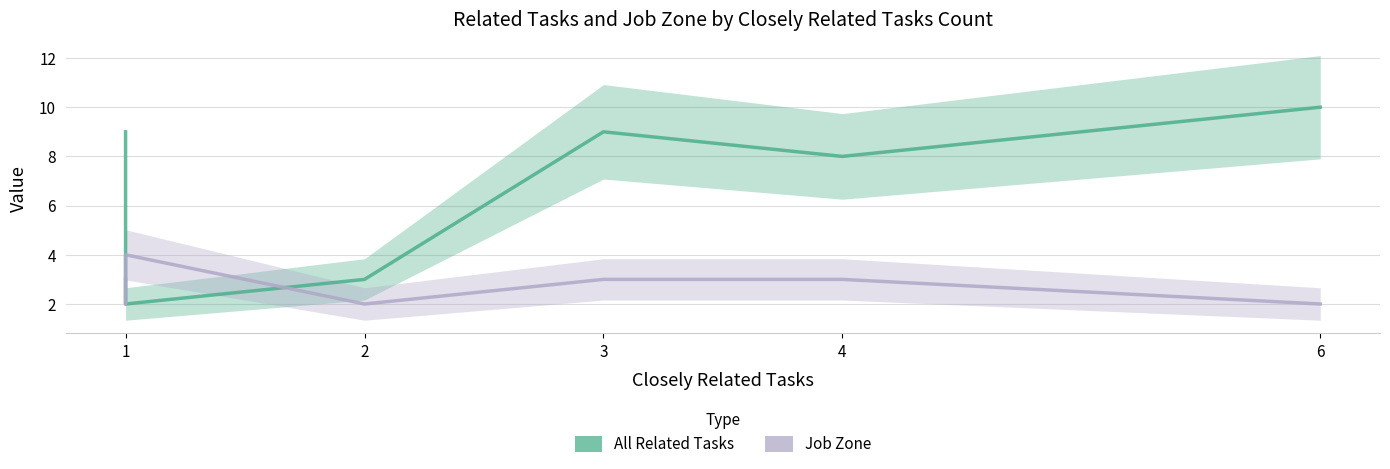

What is the maximum value shown in the chart?

10